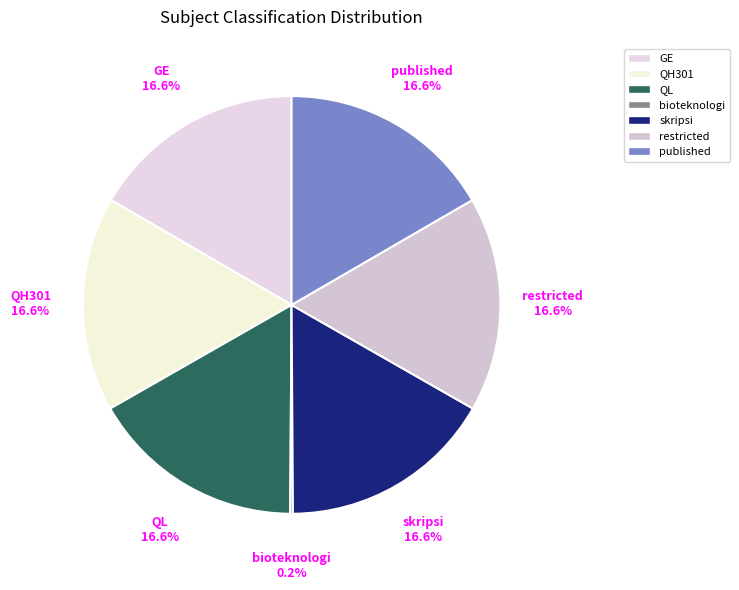

Does skripsi account for over 50% of the chart?

No